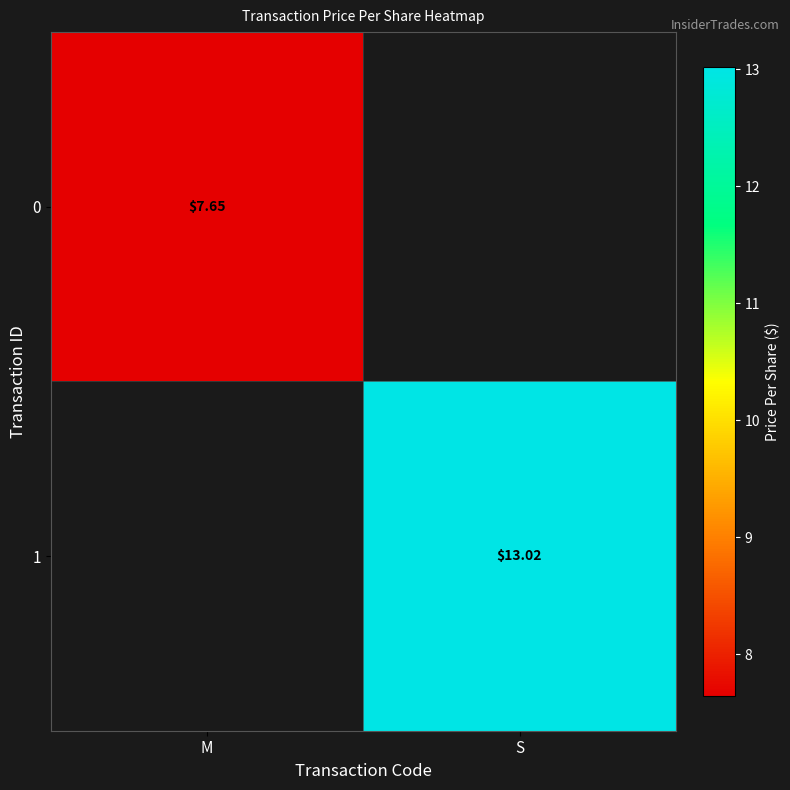

What is the smallest value displayed?

7.6